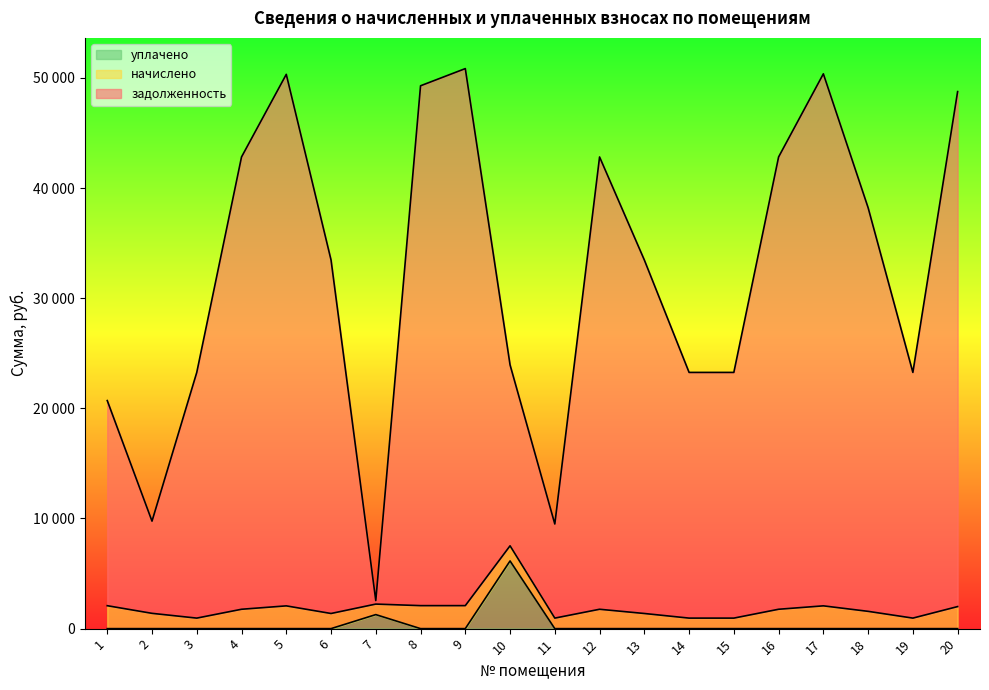

How many values in the уплачено series exceed 0?

2